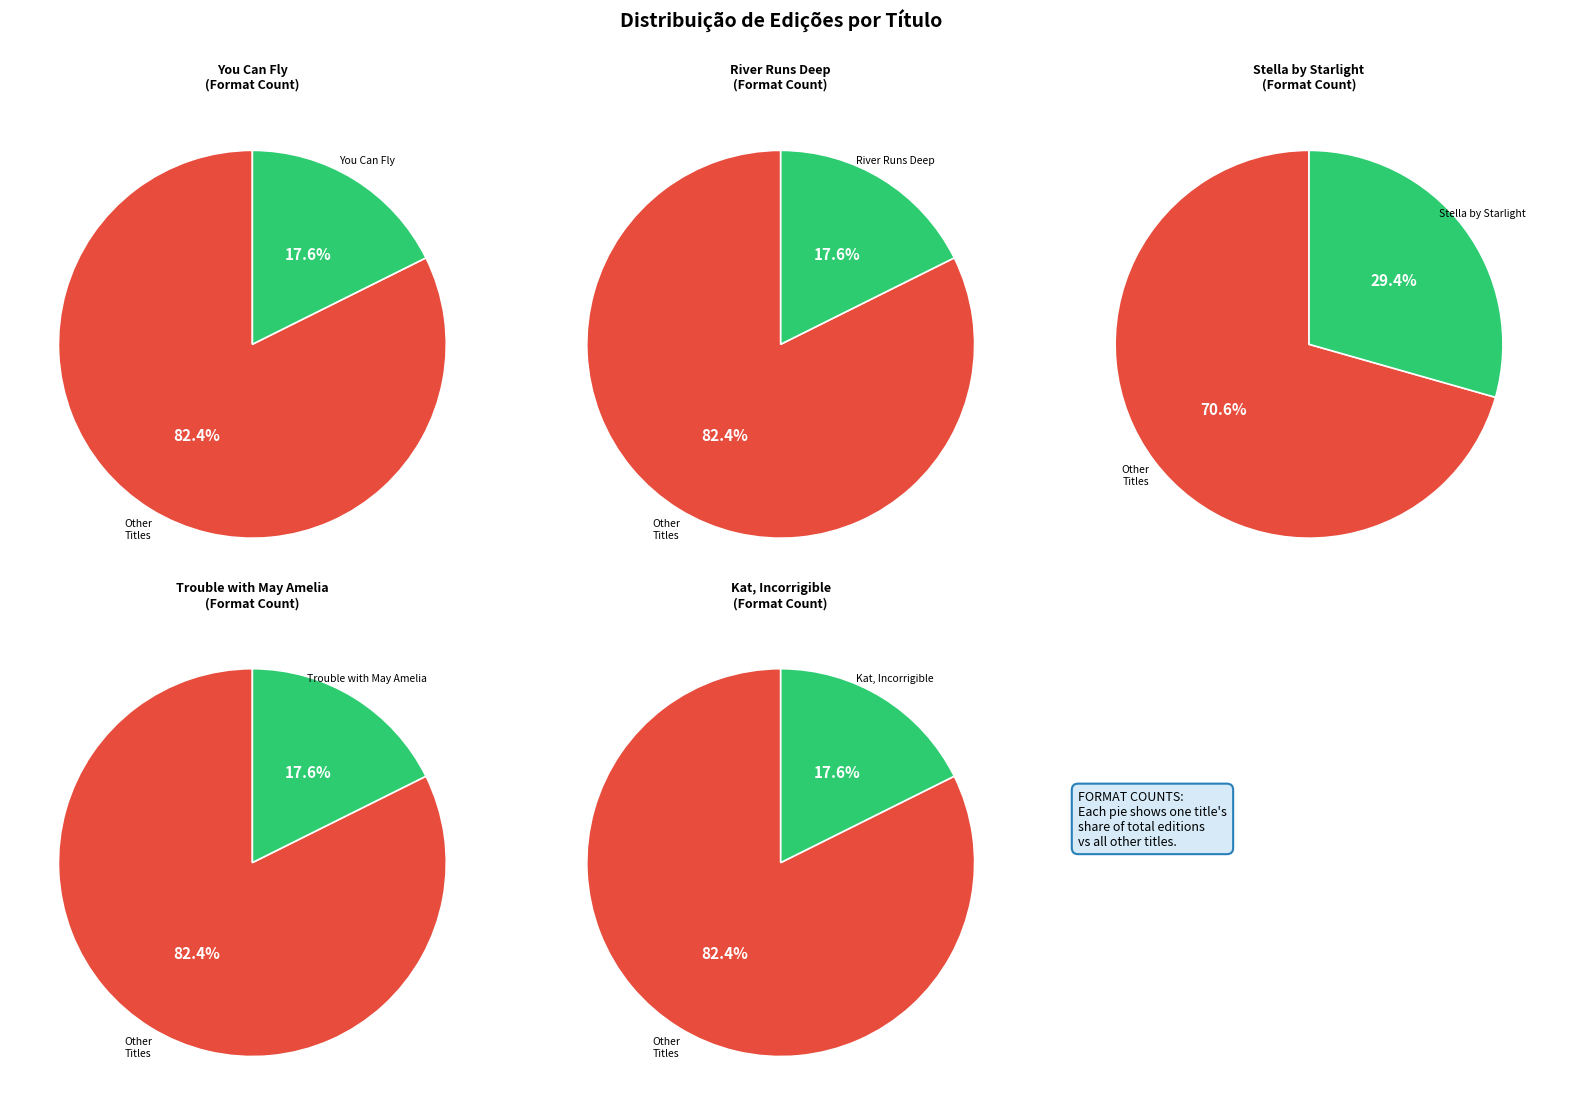

What percentage is the Kat, Incorrigible slice, to the nearest percent?

18%